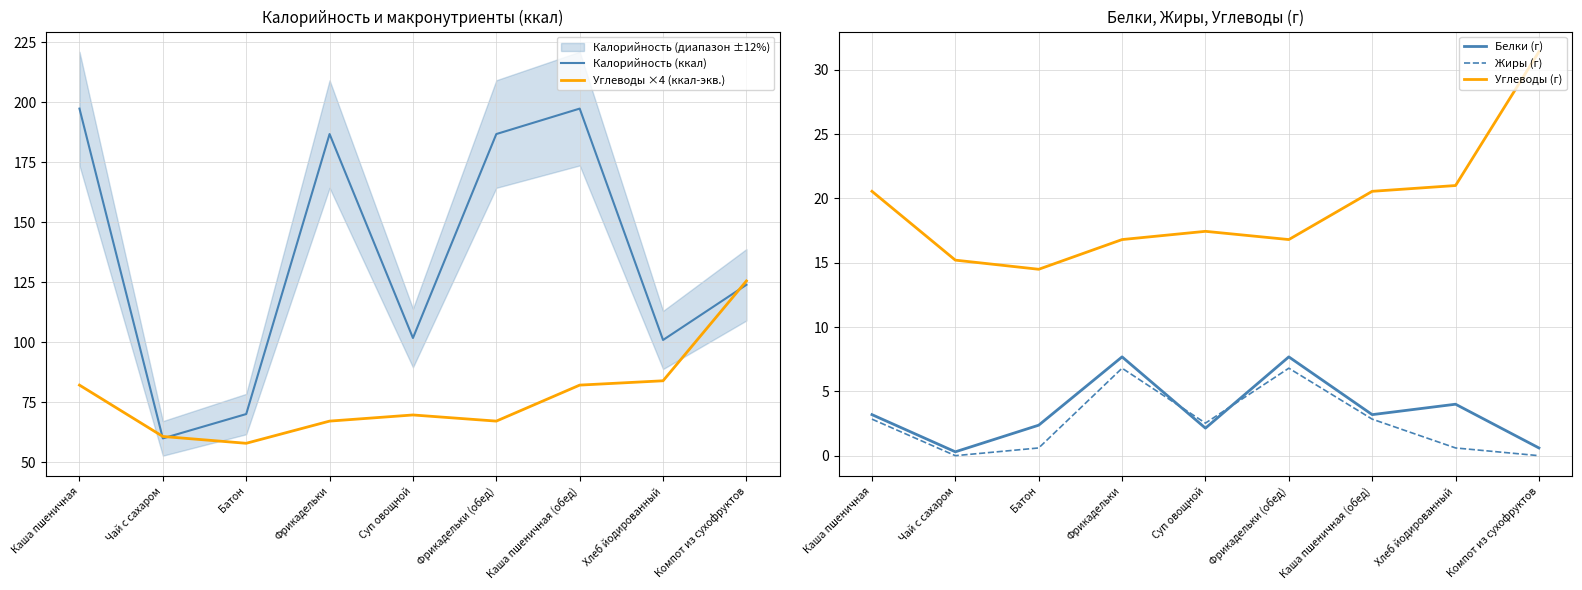

Which category has the highest value in the Белки (г) series?

Фрикадельки